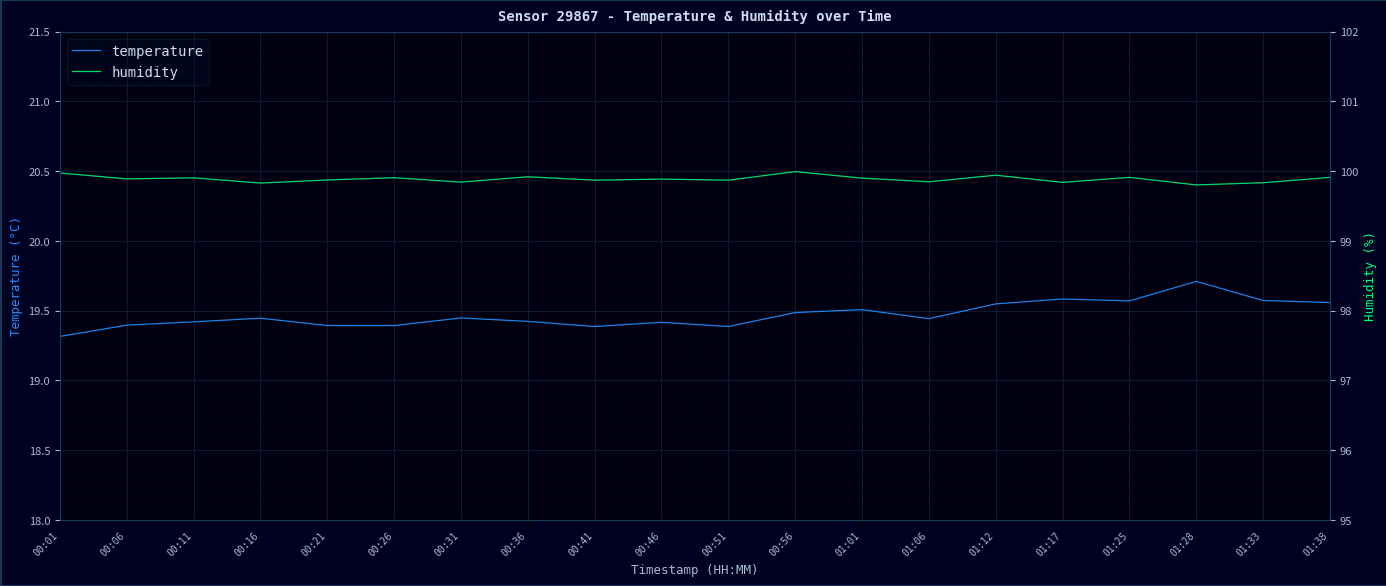

Between 00:46 and 01:12, which series saw the biggest shift?

temperature